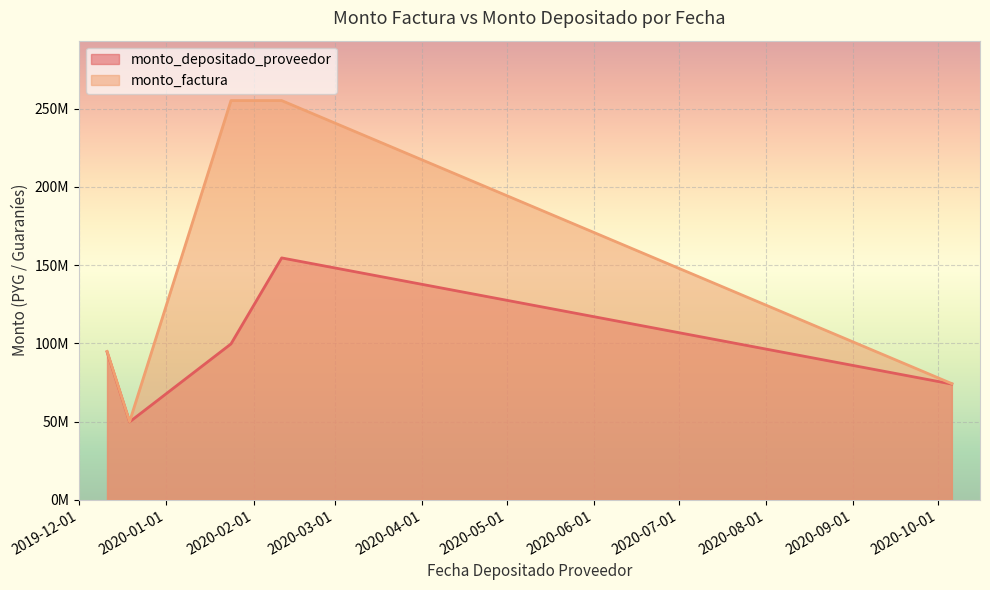

At which label does monto_depositado_proveedor reach its peak?

2020-02-11